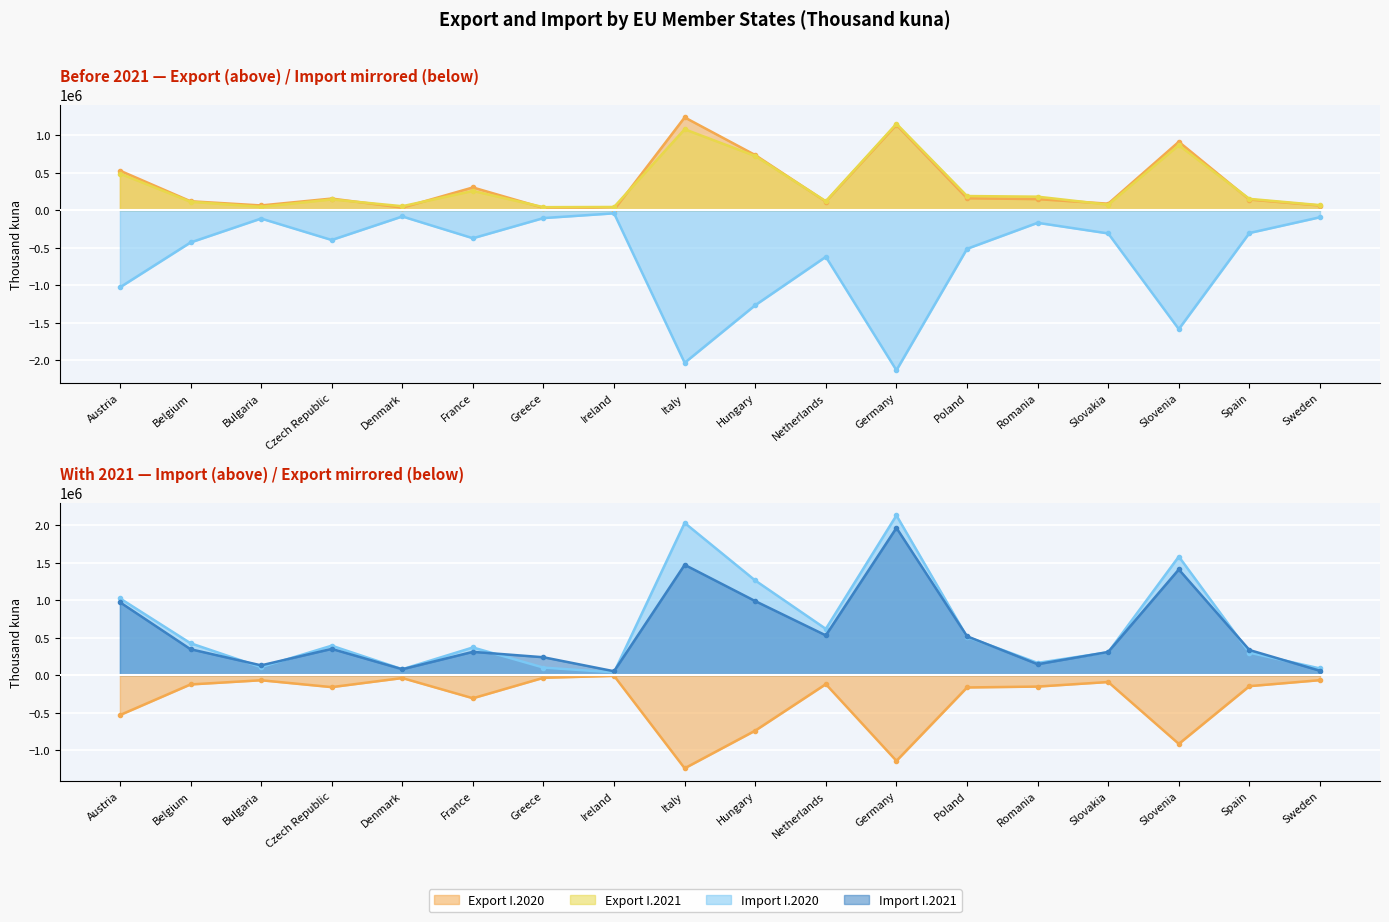

Which has a higher value, Belgium or Romania?

Romania